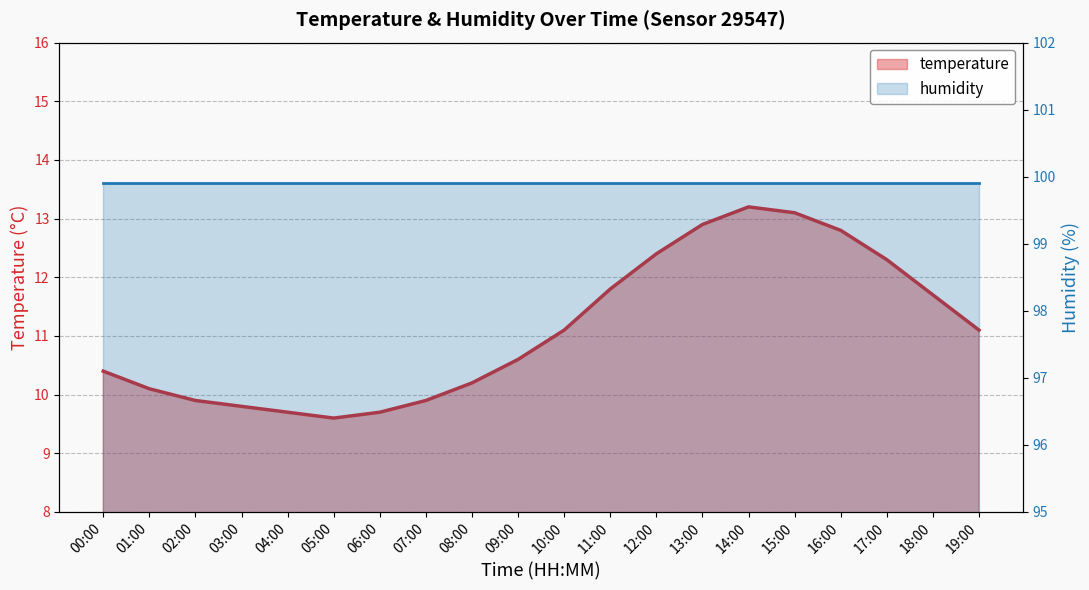

True or false: there are more than 2 points higher than both neighbors.

False